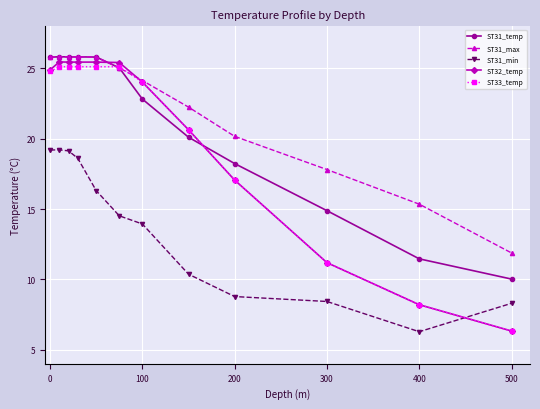

True or false: ST31_max has more than 2 points higher than both neighbors.

False